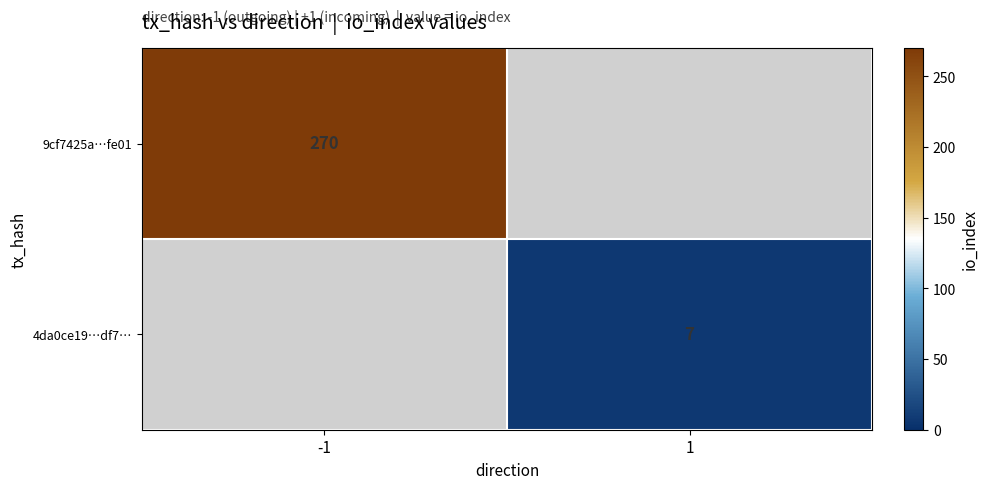

The value of 4da0ce19…df7… at 1 is 7. True or false?

True